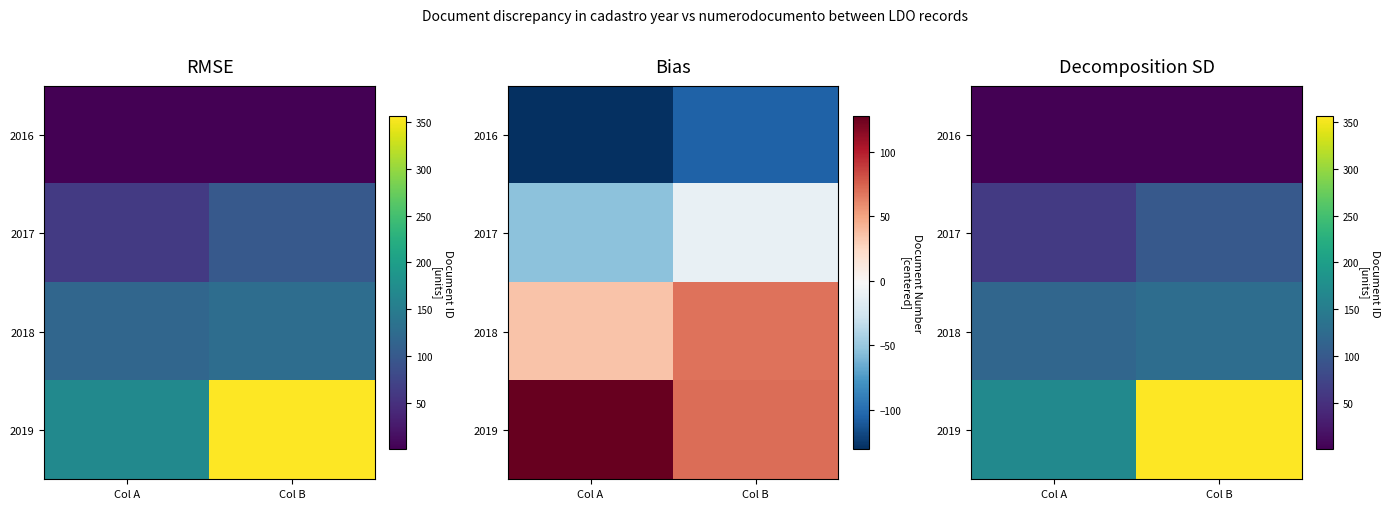

At which label does 2017 reach its peak?

Col B